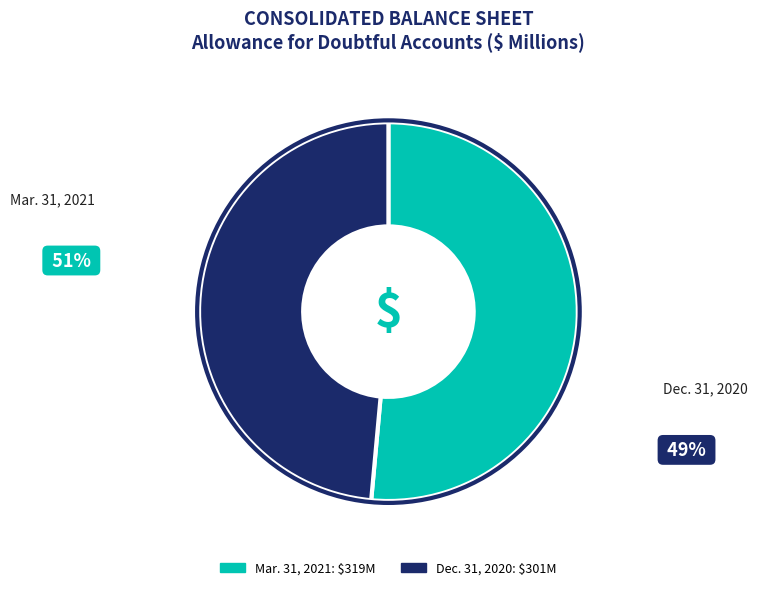

To the nearest percent, what portion does Dec. 31, 2020 represent?

49%